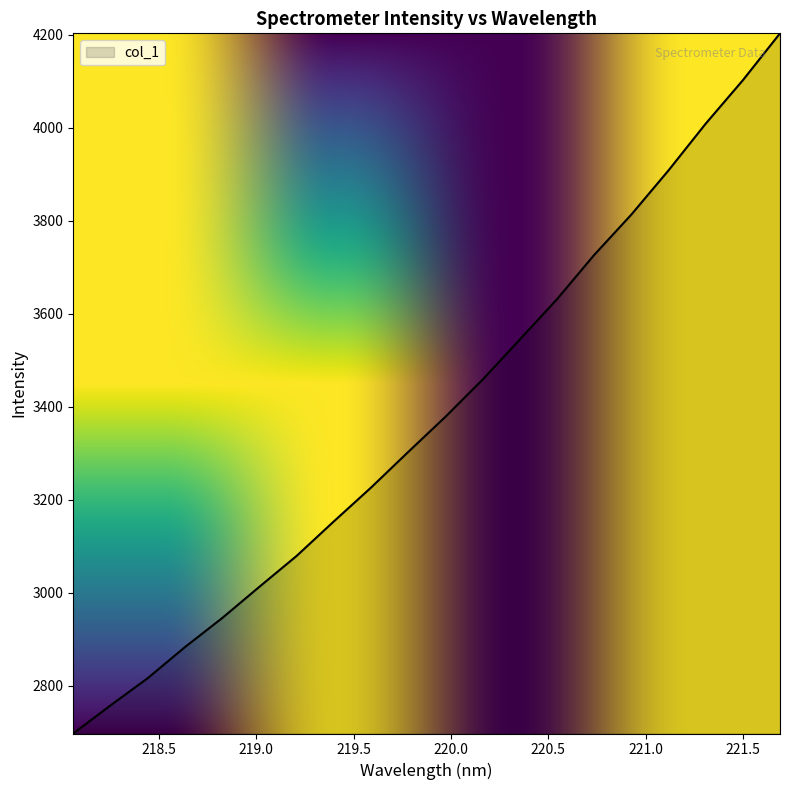

What is the difference between the maximum and minimum values?

1505.6